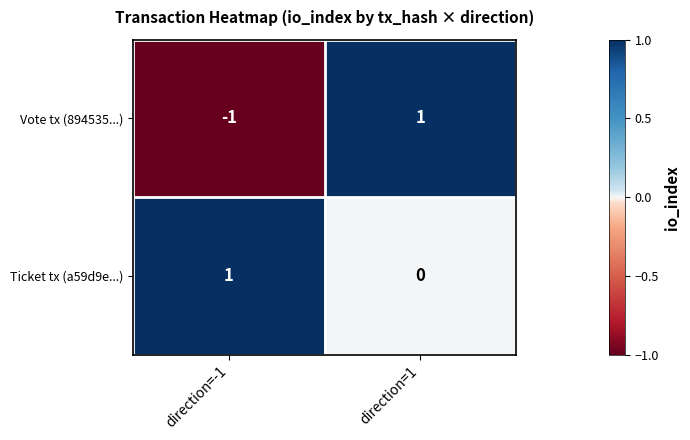

What is the greatest value displayed?

1